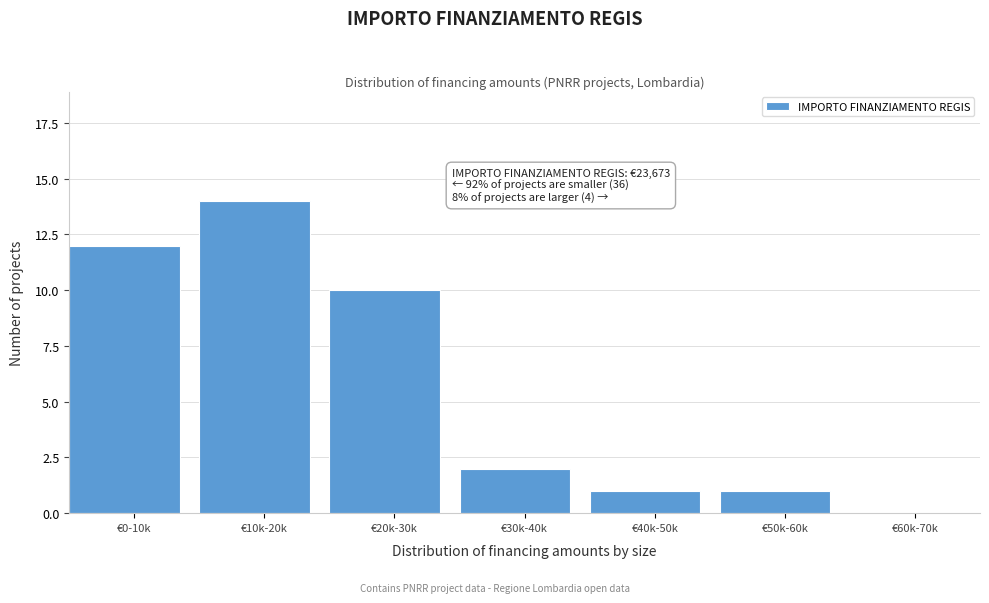

Reading left to right, transcribe all the data shown in this chart.

€0-10k=12	€10k-20k=14	€20k-30k=10	€30k-40k=2	€40k-50k=1	€50k-60k=1	€60k-70k=0